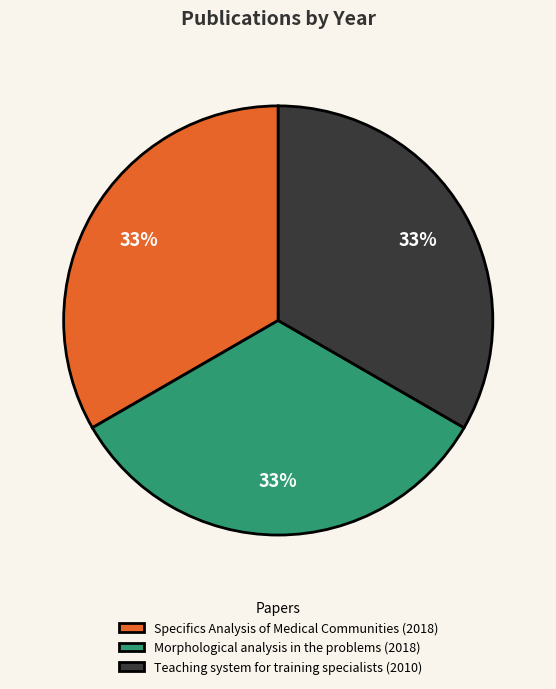

To the nearest percent, what percentage of the pie is Teaching system for training specialists?

33%